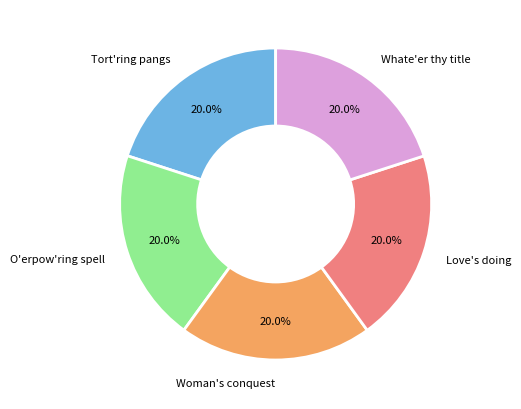

What is the ratio of the value at Love's doing to the value at Woman's conquest?

1.0